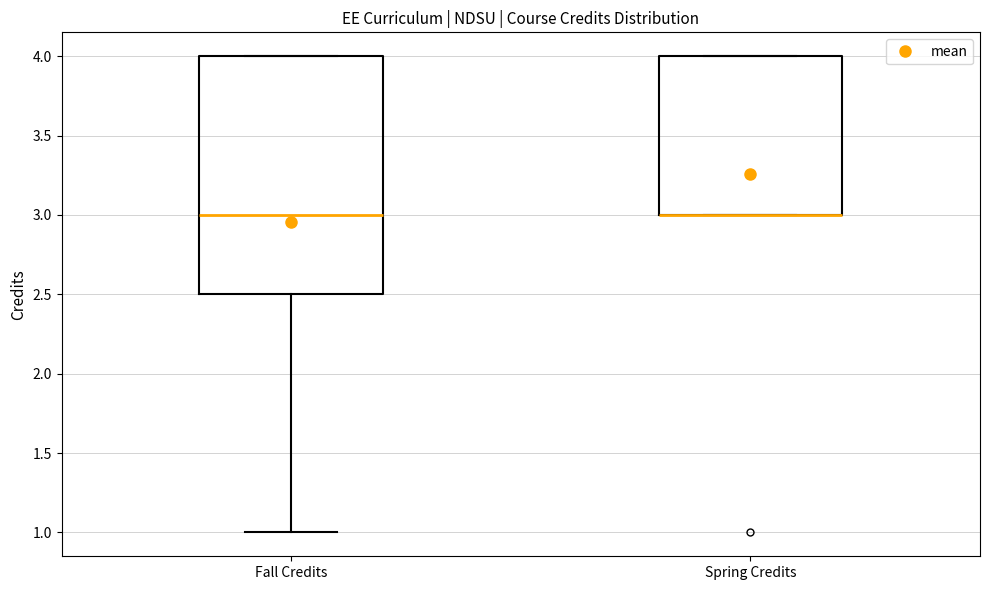

Comparing the boxes themselves (not the whiskers), which one is the tallest?

Fall Credits